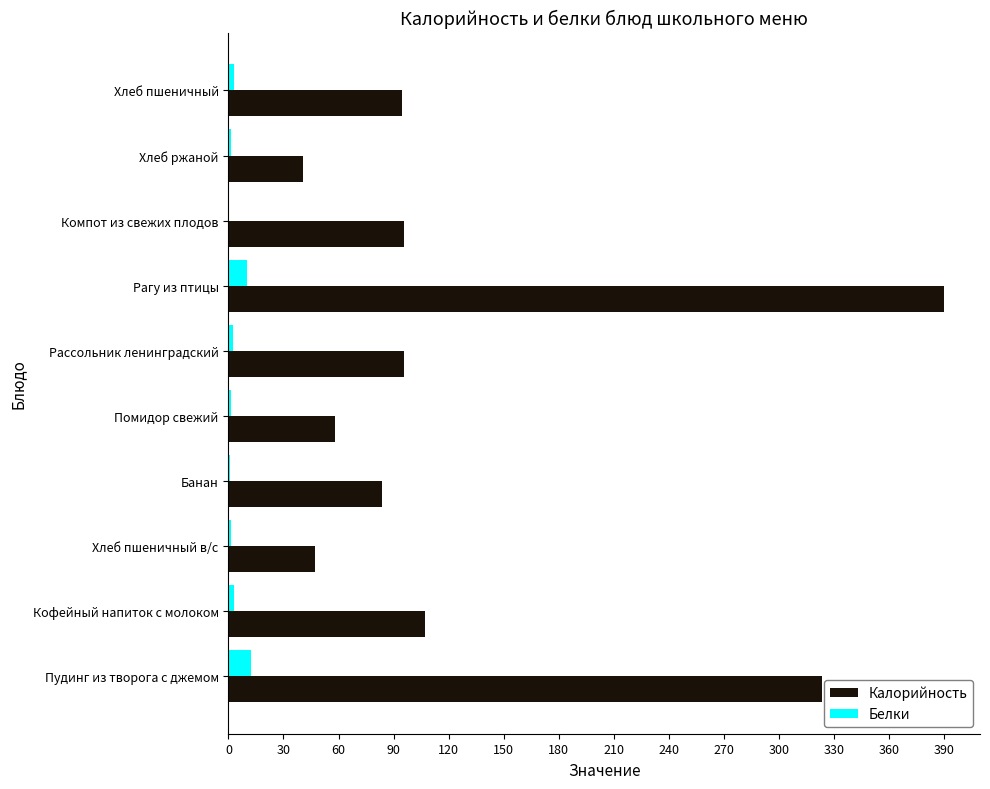

Which series has the largest total across all categories?

Калорийность